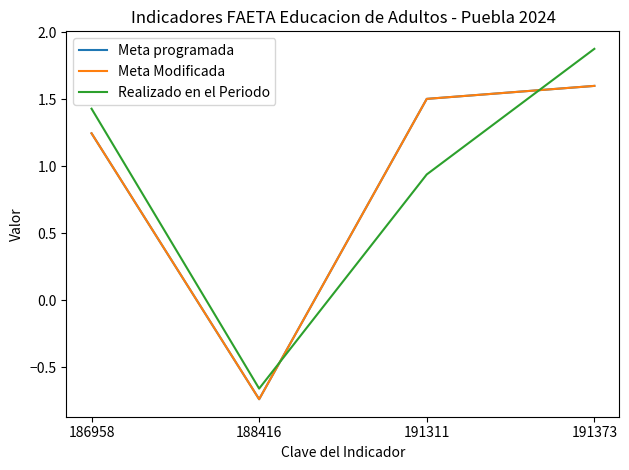

At which label does Realizado en el Periodo reach its peak?

191373